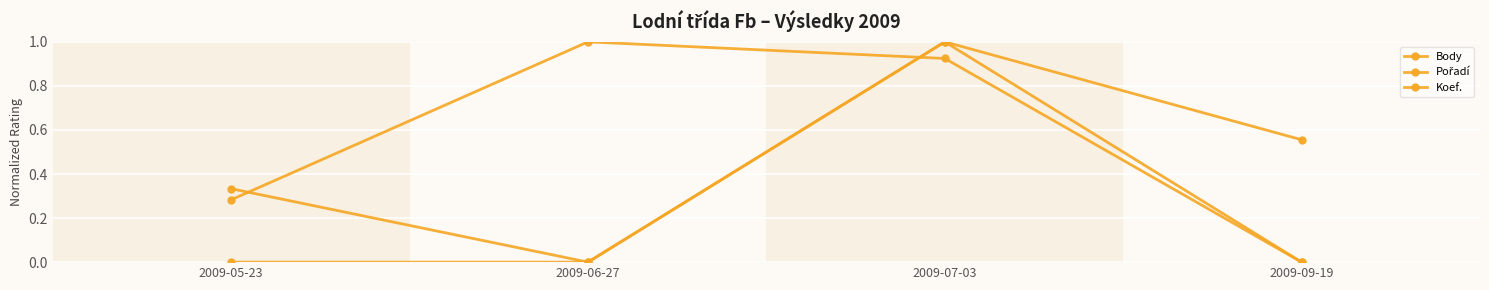

Is this an area chart (filled region under the line)?

No